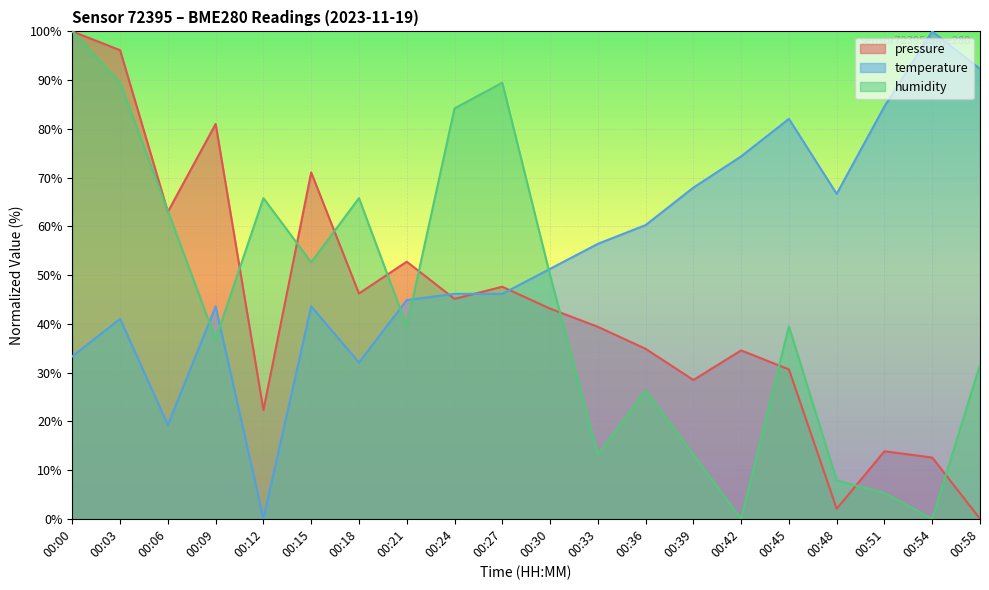

What is the difference between the maximum and second lowest values in the humidity series?

100.0